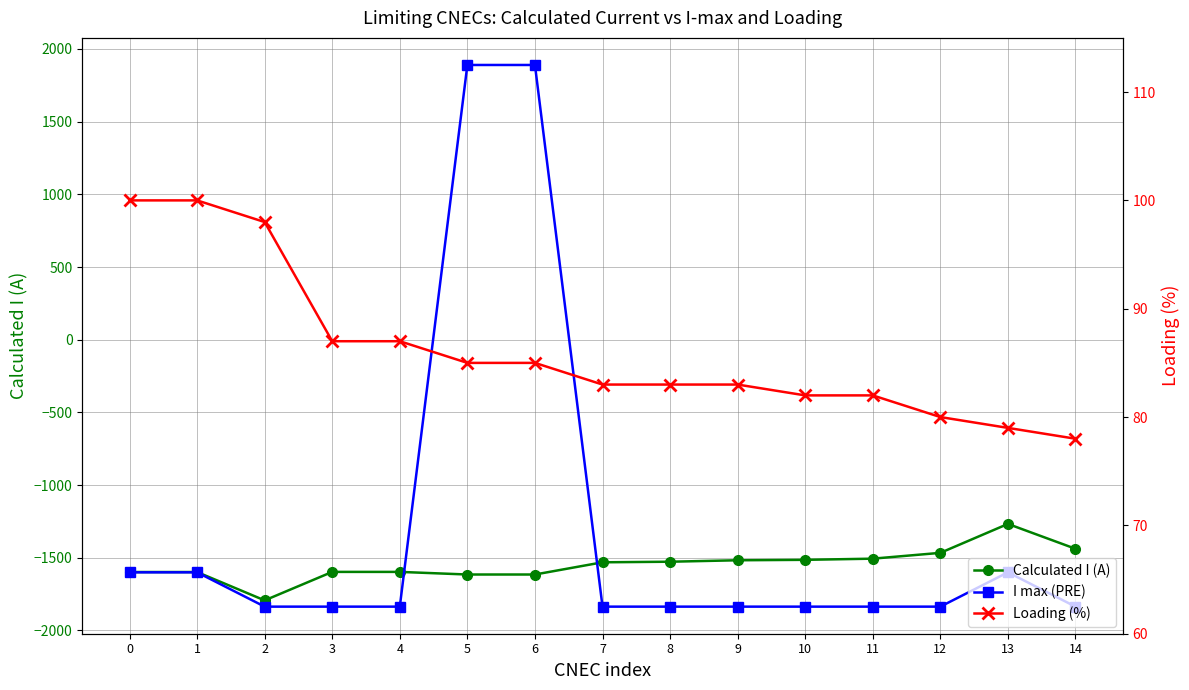

Where is the first local minimum for Calculated I (A)?

2